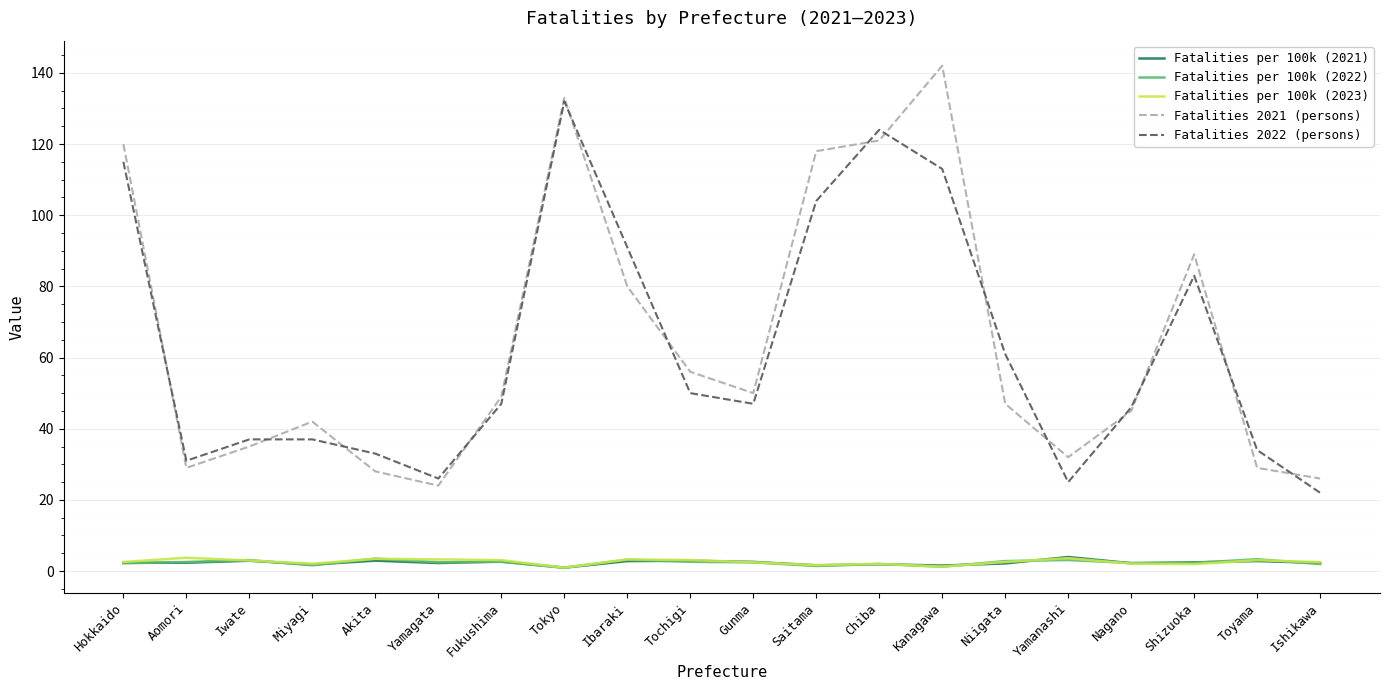

What is the difference between the maximum and minimum values in the Fatalities per 100k (2021) series?

3.0